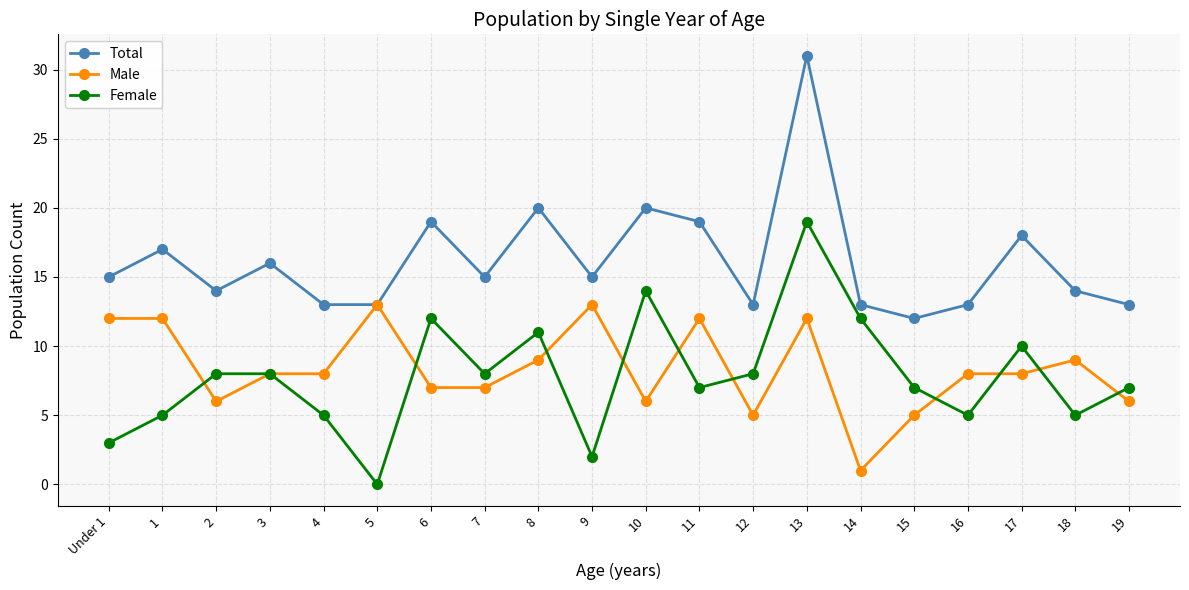

What is the label of the 3rd point from the right?

17